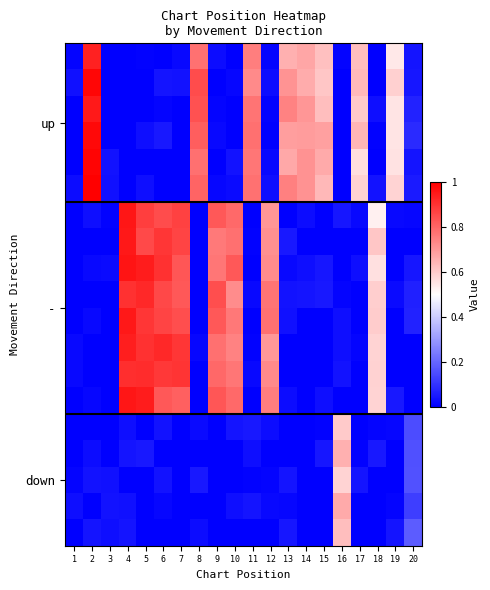

Which series changed the most between 5 and 8?

row_13